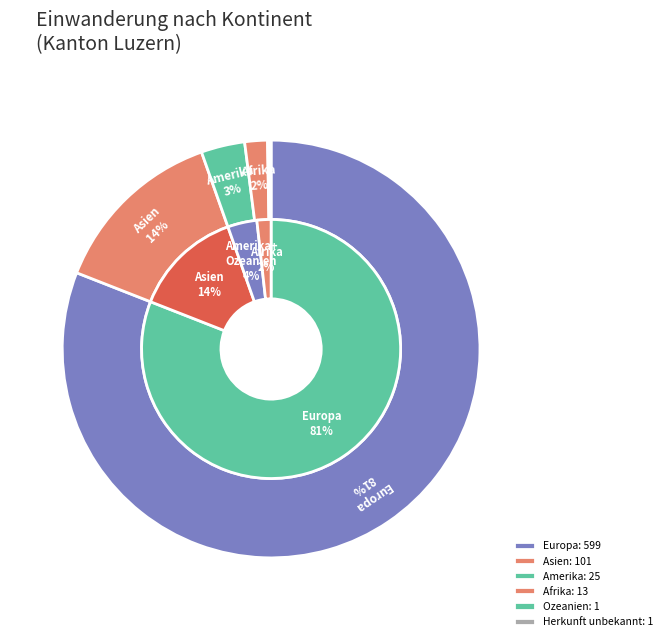

To the nearest percent, what is the difference between the Amerika and Asien slice percentages?

10%